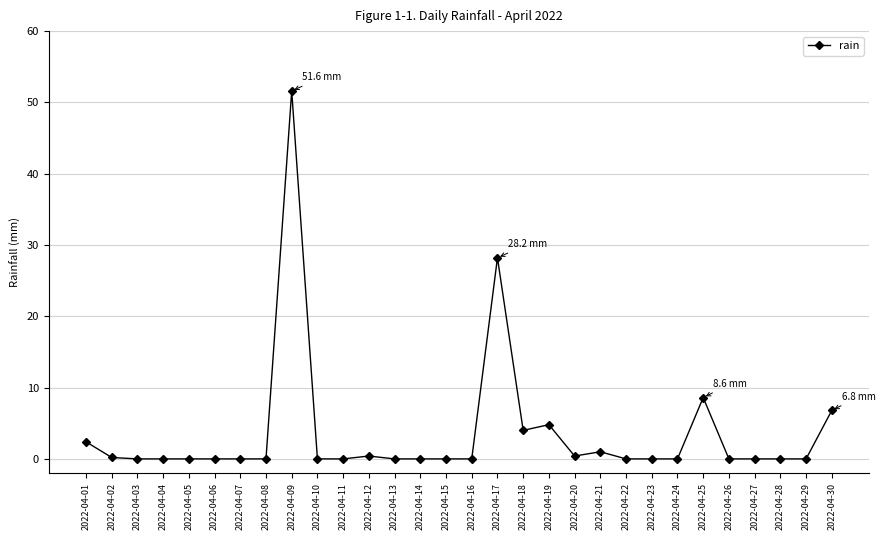

At which category does the chart reach its peak across all series?

2022-04-09